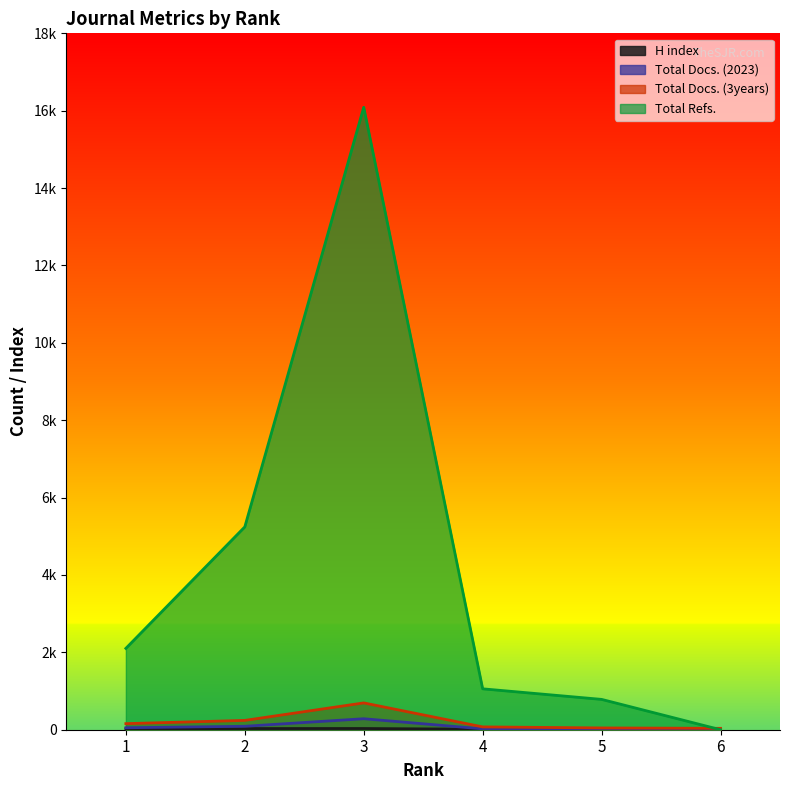

At which label does Total Docs. (2023) reach its peak?

3